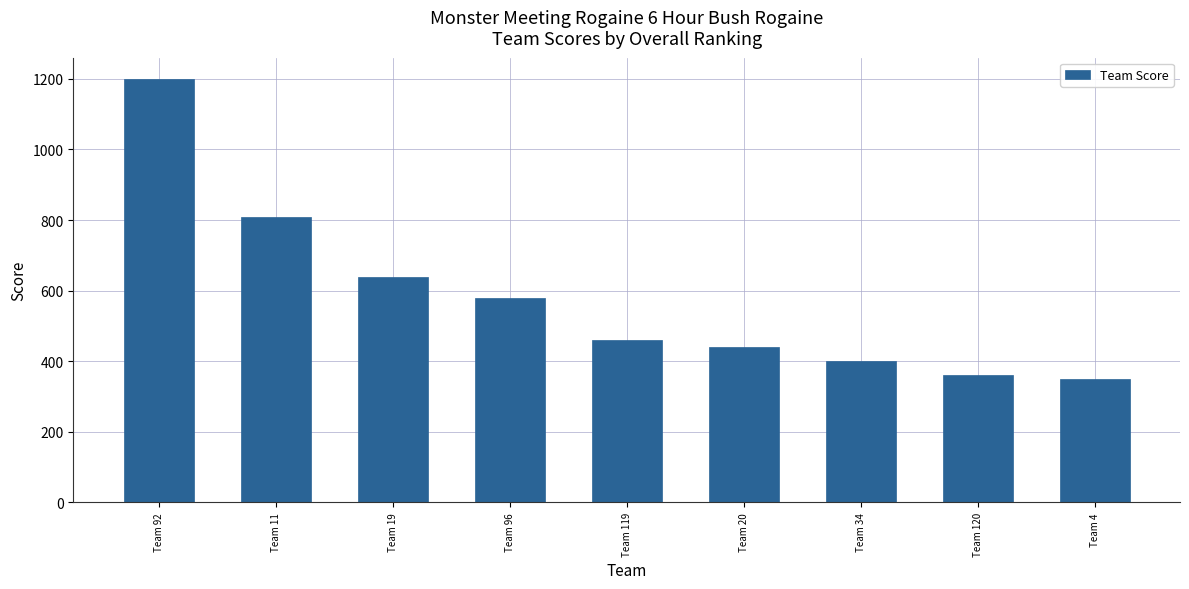

What is the sum of all values?

5240